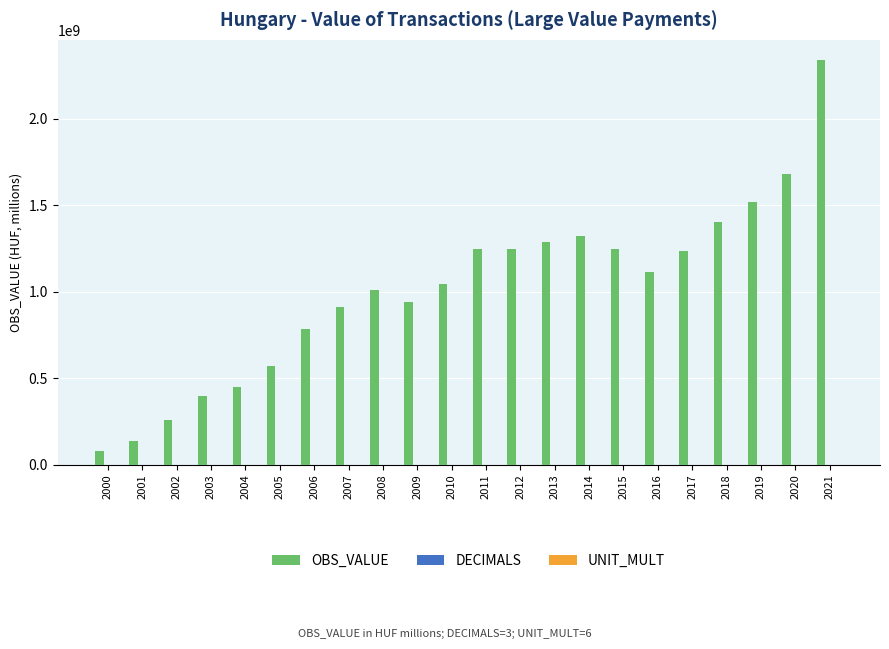

Which series has the largest total across all categories?

OBS_VALUE